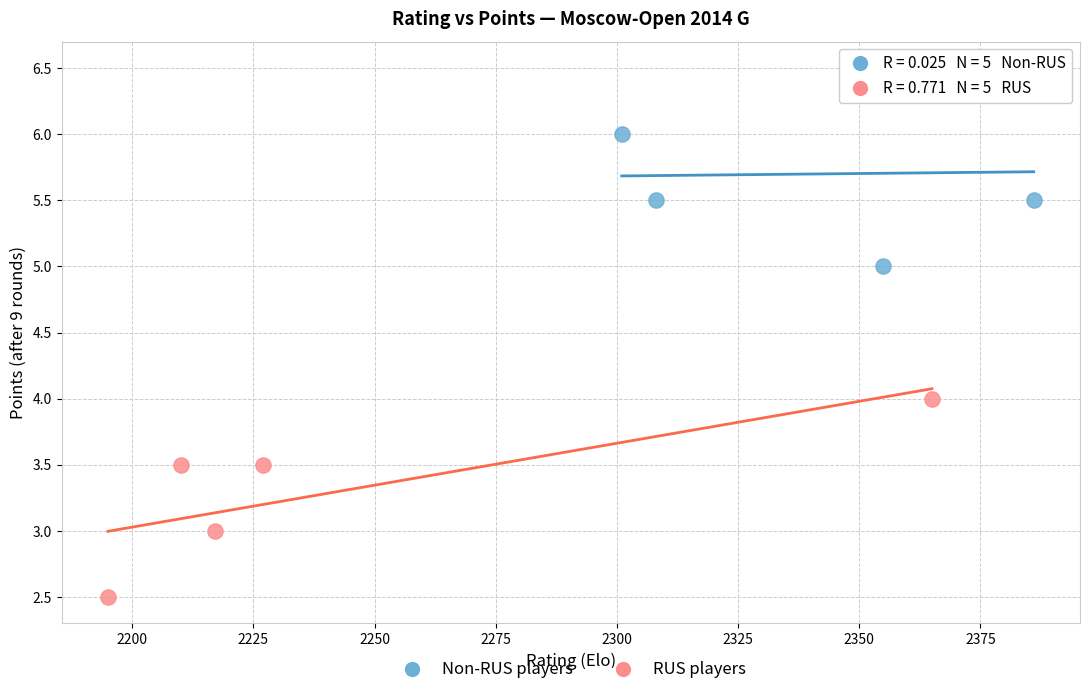

Which series reaches the minimum Y coordinate?

RUS players